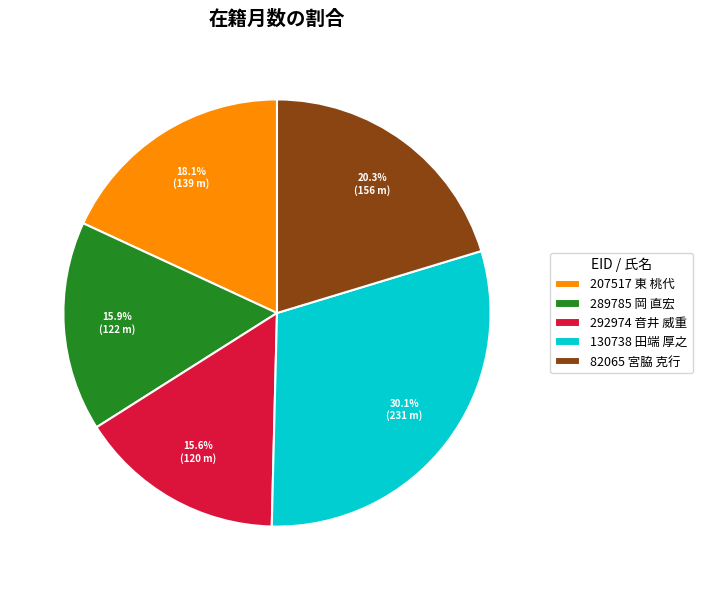

Which category has the biggest portion of the pie?

130738 田端 厚之